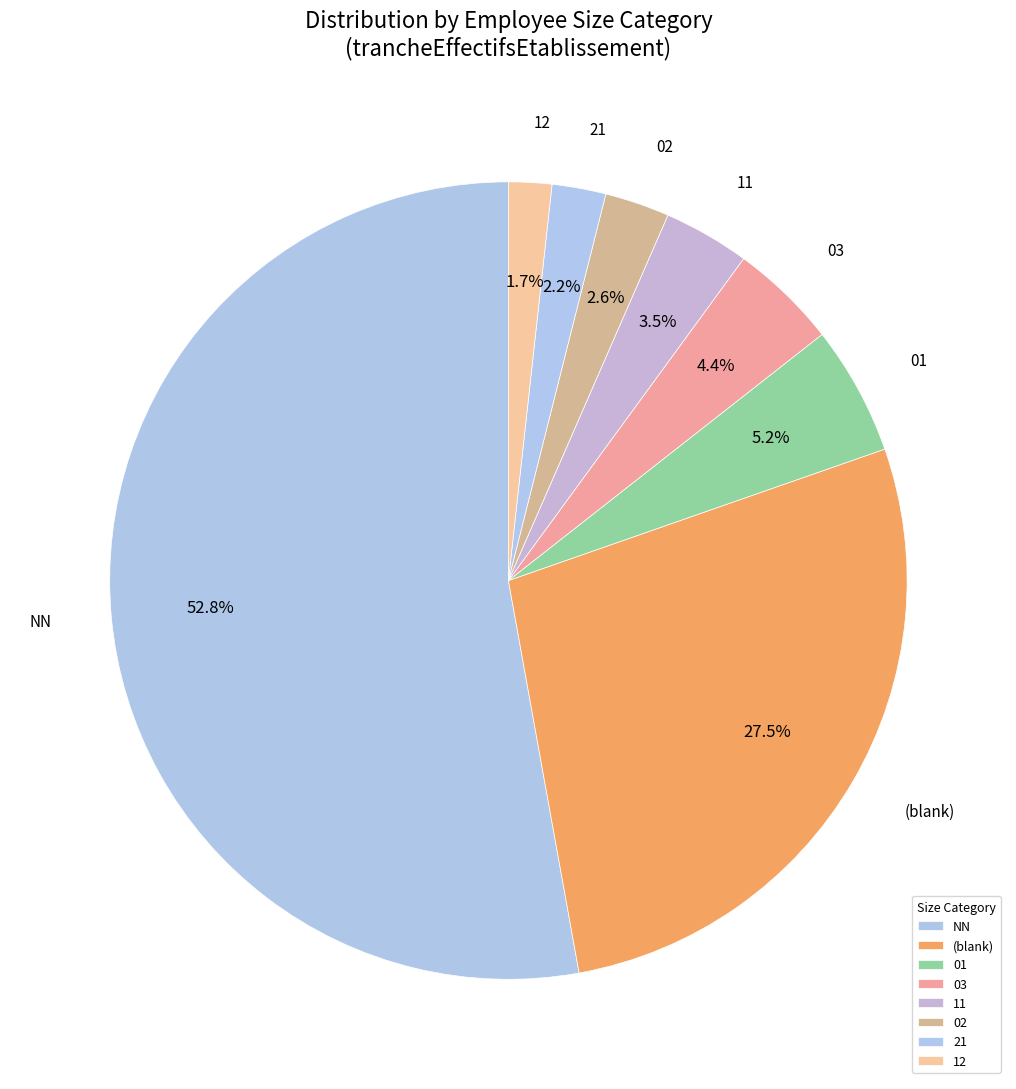

To the nearest percent, what is the combined percentage of 01 and 11?

9%